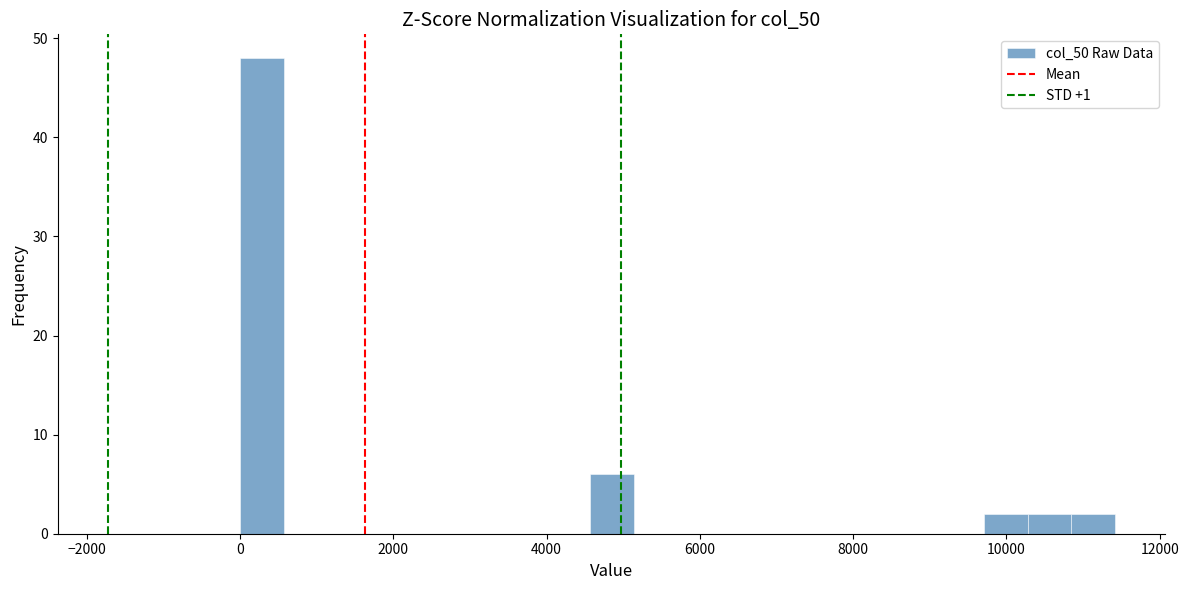

Around what value on the x-axis is the tallest bar? Give the approximate position of its centre, as read against the axis.

200